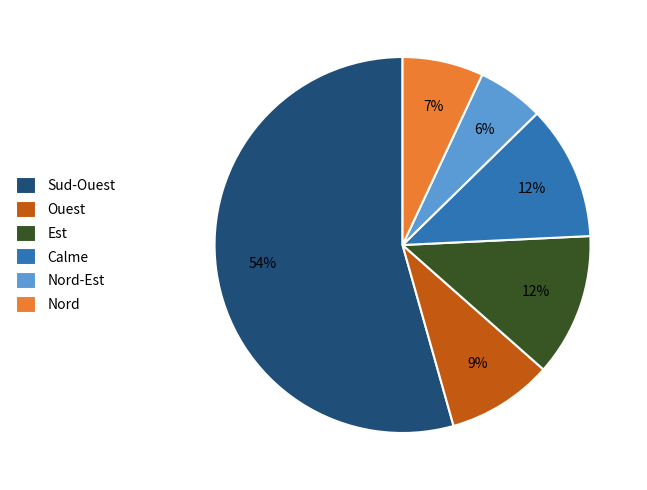

To the nearest percent, what is the combined percentage of Sud-Ouest and Calme?

66%